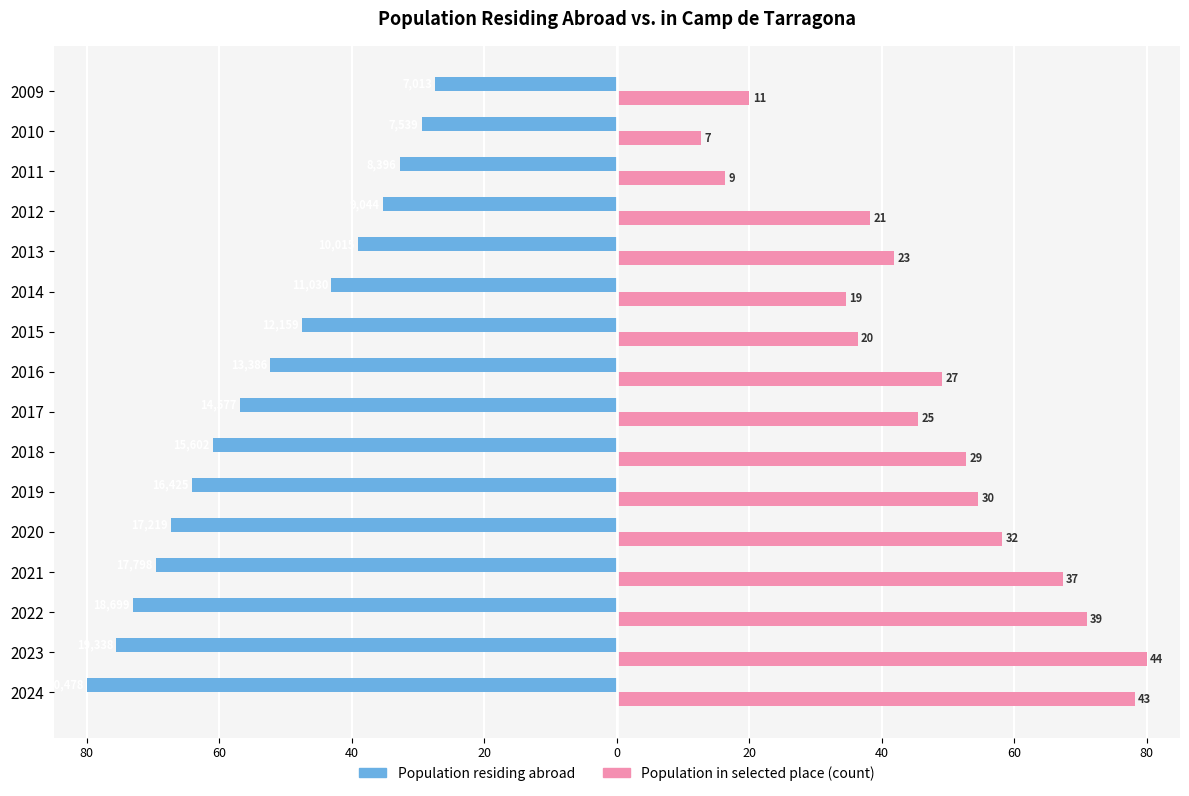

What are all the series names shown in the legend?

Population residing abroad, Population in selected place (count)